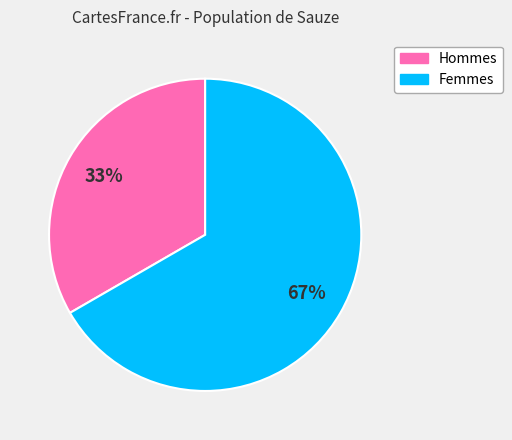

Is there any slice that represents more than half of the pie?

Yes